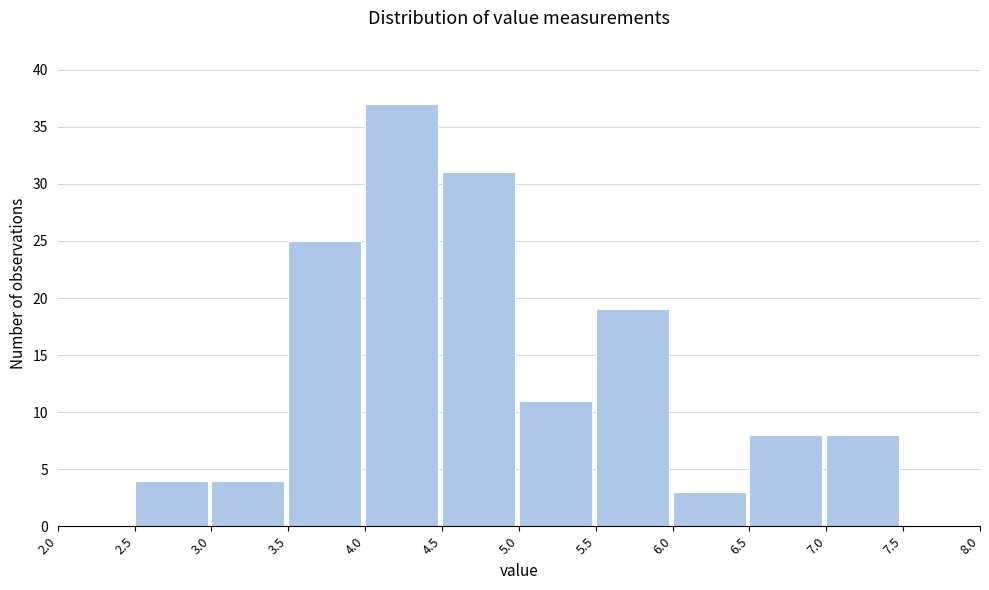

Reading left to right, transcribe this chart: for each bar, give the range it covers on the x-axis and its height. The values are not printed on the chart, so give them approximately, as read against the axis.

2.0 to 2.5: 0
2.5 to 3.0: 4
3.0 to 3.5: 4
3.5 to 4.0: 25
4.0 to 4.5: 37
4.5 to 5.0: 31
5.0 to 5.5: 11
5.5 to 6.0: 19
6.0 to 6.5: 3
6.5 to 7.0: 8
7.0 to 7.5: 8
7.5 to 8.0: 0